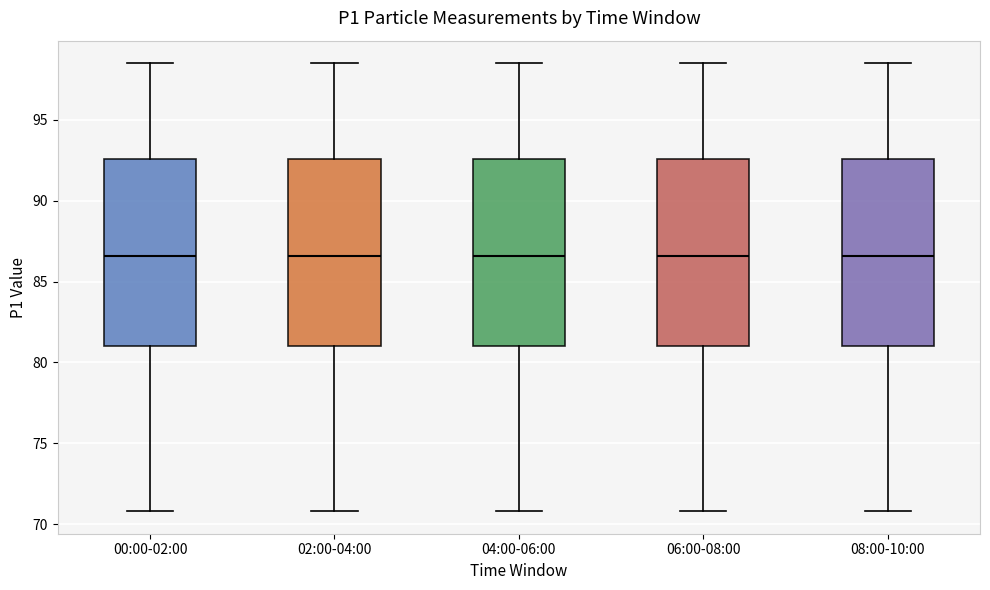

Reading left to right, transcribe this box plot: for each box, give where its median line is, the range the box spans, and where its two whiskers end, as read against the y-axis. The values are not printed on the chart, so give them approximately, as read against the axis.

00:00-02:00: median 86.5, box 81.0 to 92.5, whiskers 71.0 to 98.5
02:00-04:00: median 86.5, box 81.0 to 92.5, whiskers 71.0 to 98.5
04:00-06:00: median 86.5, box 81.0 to 92.5, whiskers 71.0 to 98.5
06:00-08:00: median 86.5, box 81.0 to 92.5, whiskers 71.0 to 98.5
08:00-10:00: median 86.5, box 81.0 to 92.5, whiskers 71.0 to 98.5